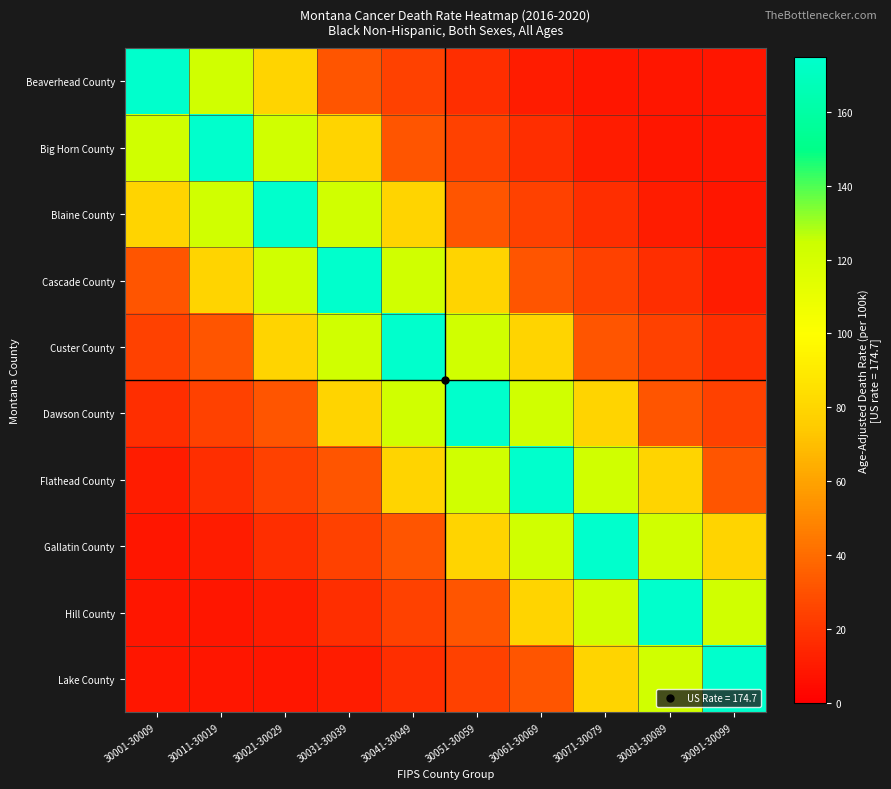

Between 30021-30029 and 30001-30009, which is larger?

30001-30009